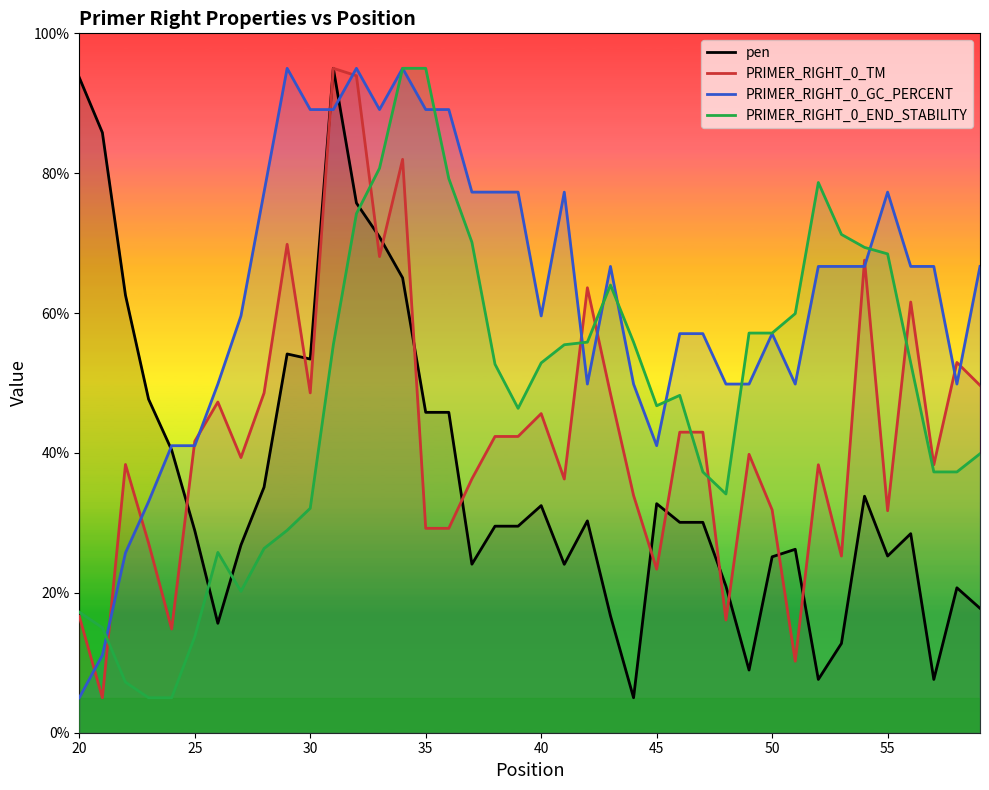

What is the difference between the highest and lowest values at 45?

23.4